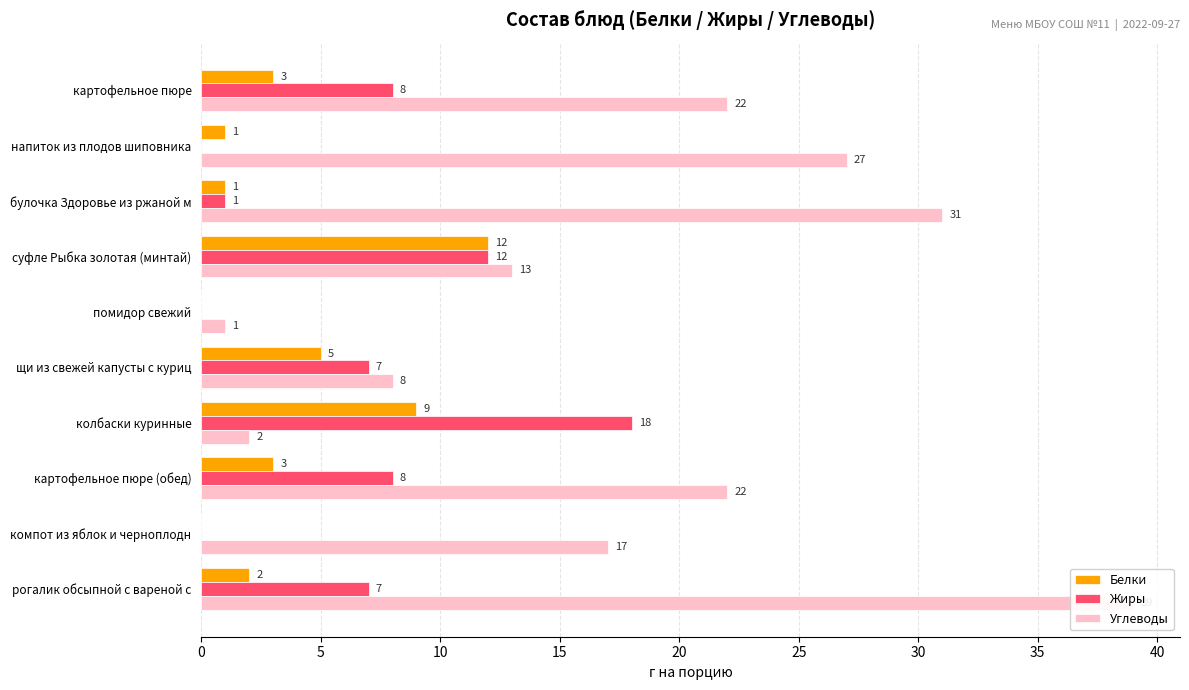

How many bars are there in each group?

3